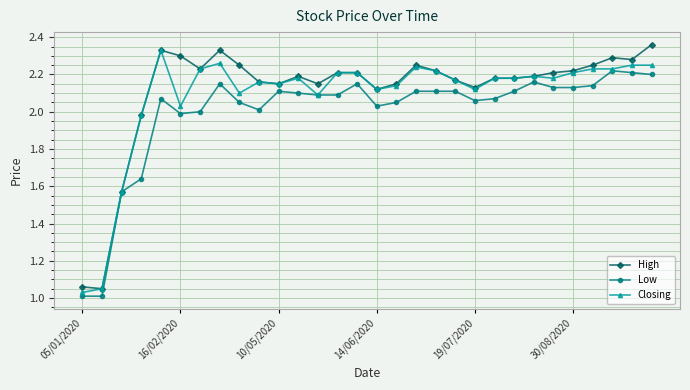

True or false: High has more than 1 points higher than both neighbors.

True